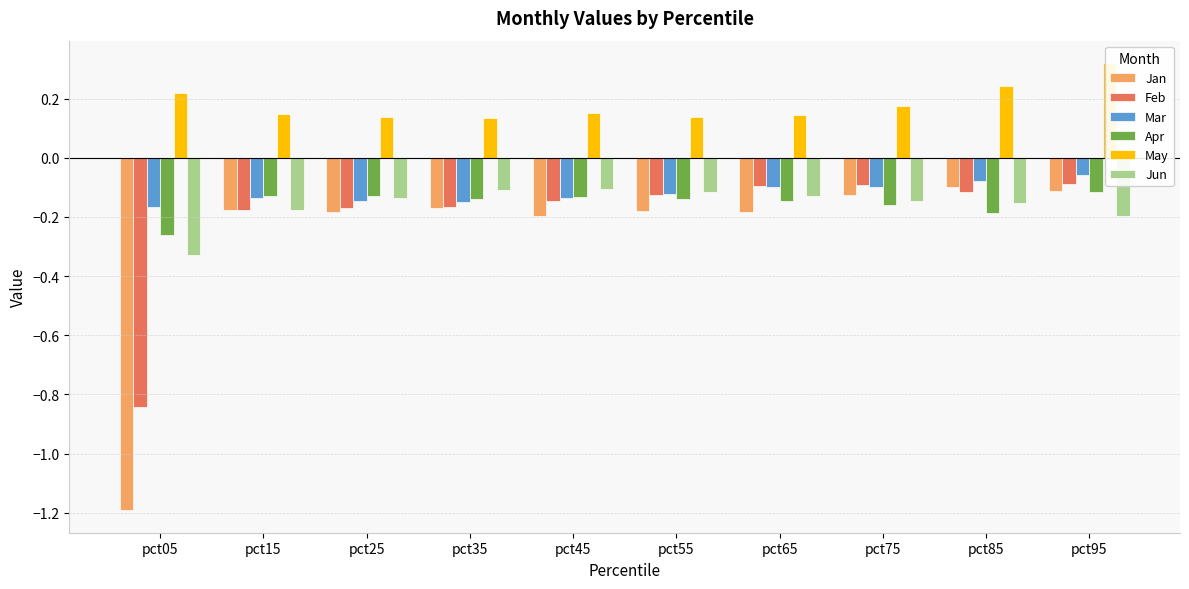

What is the value of the May bar at the 7th from the left?

0.1